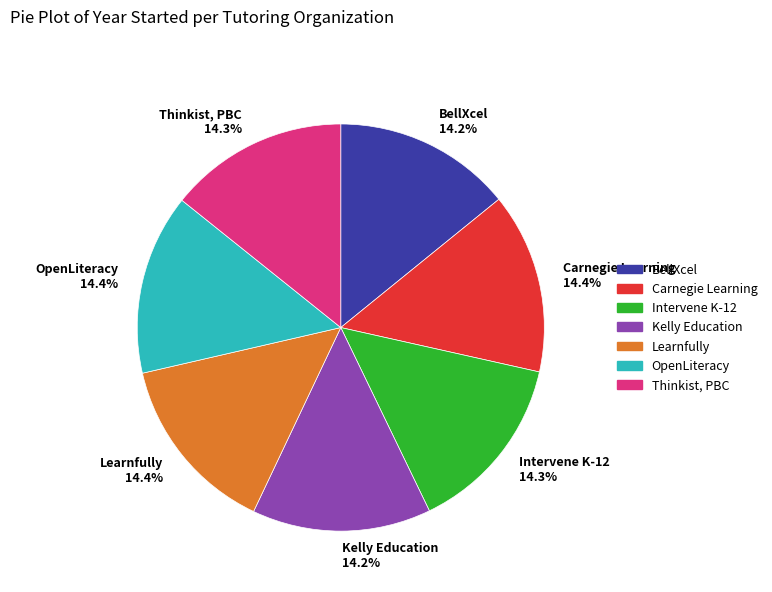

What percentage is the Learnfully slice, to the nearest percent?

14%